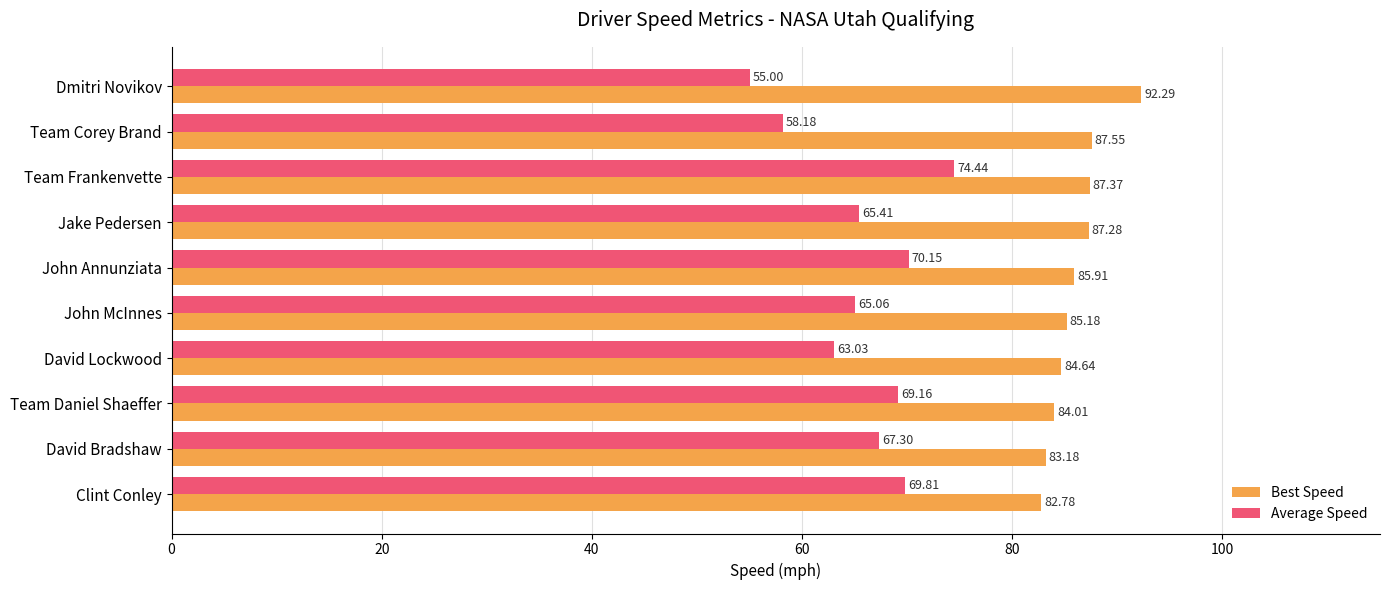

What is the sum of the Best Speed values at David Bradshaw and Dmitri Novikov?

175.5